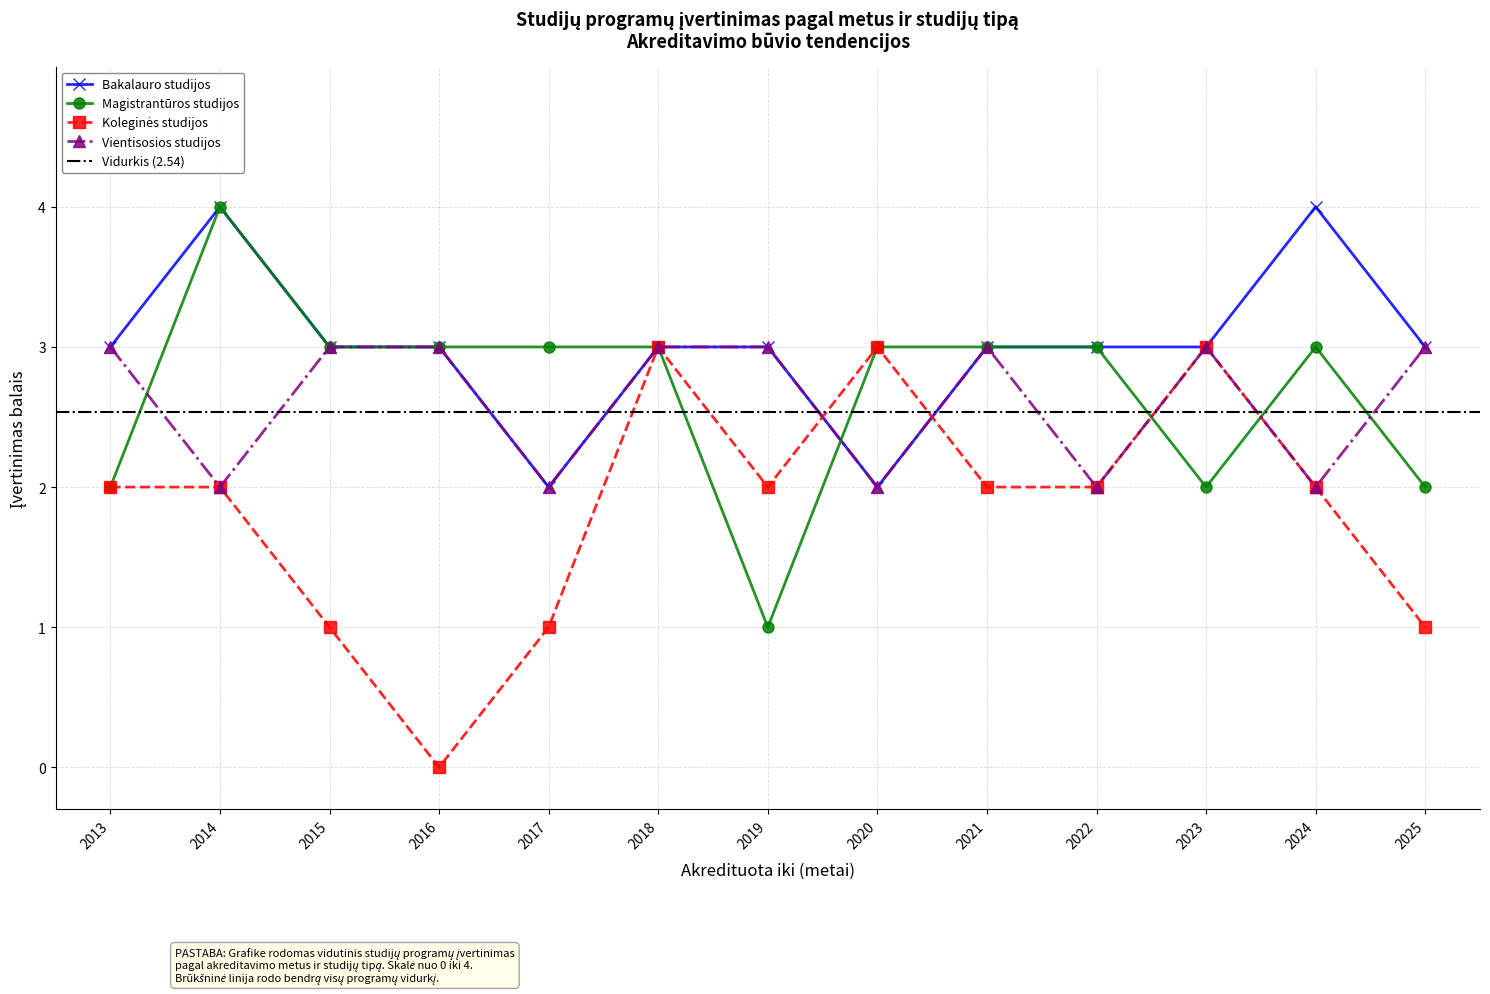

Count the Vientisosios studijos values in the range 2 to 3.

13